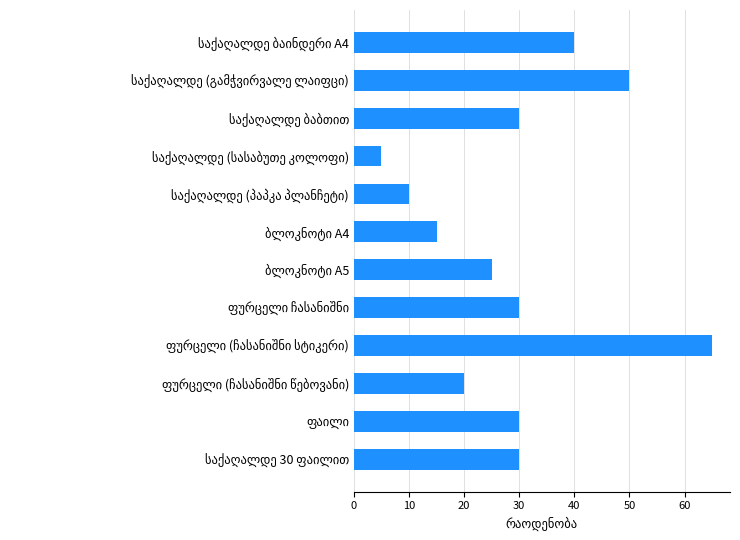

What is the greatest value displayed?

65